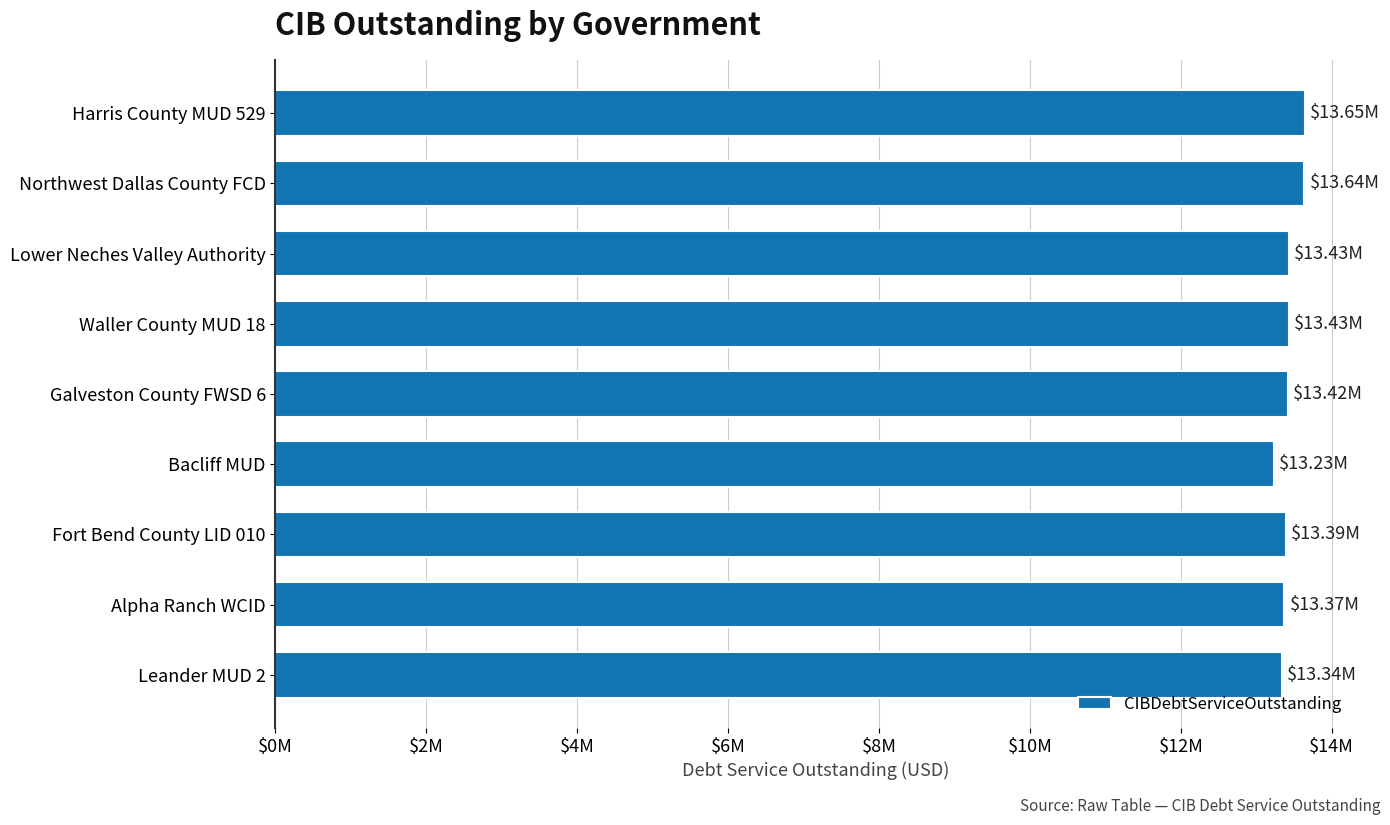

Are the bars horizontal?

Yes